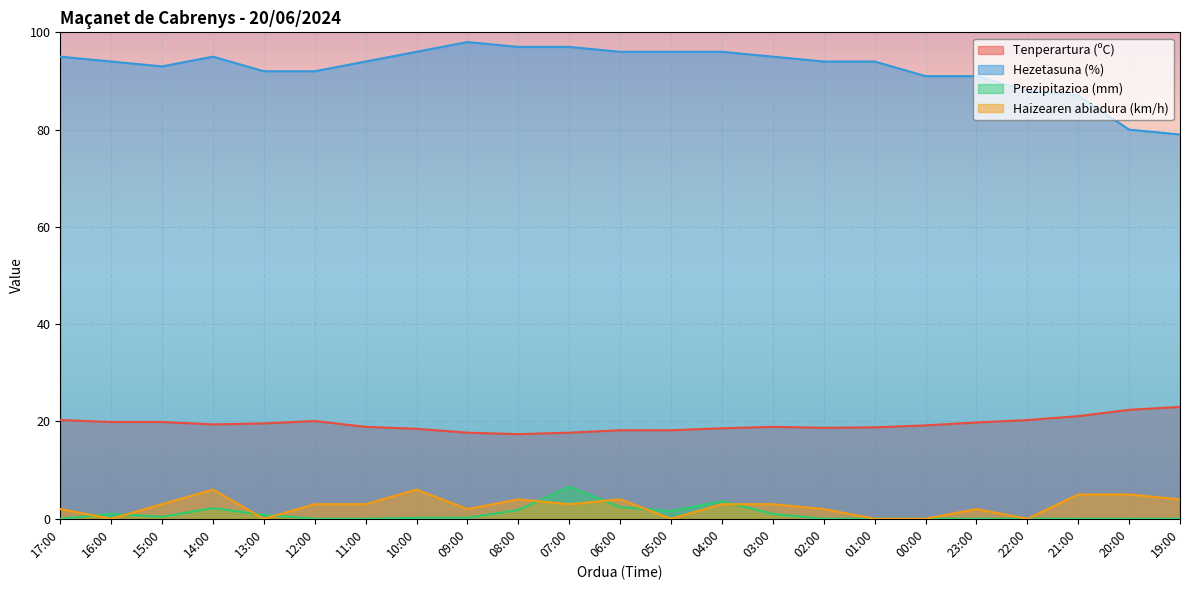

Which category has the lowest value in the Tenperartura (ºC) series?

08:00